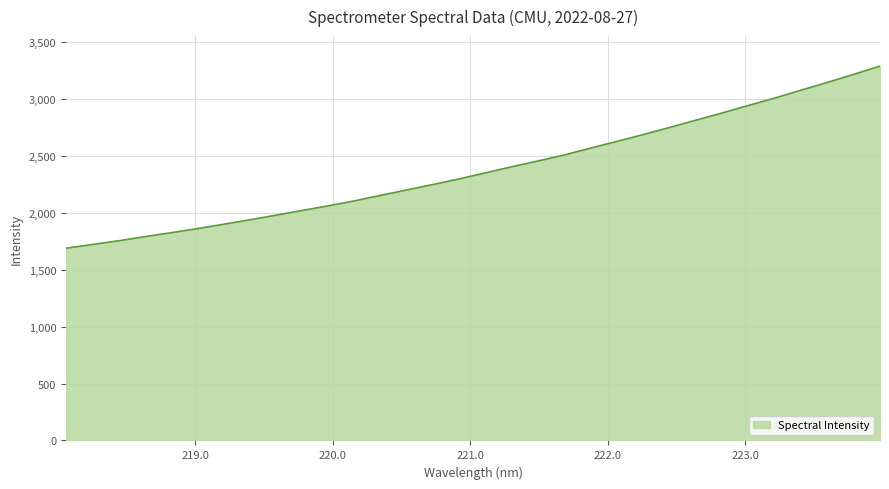

What is the difference between the maximum and second lowest values?

1568.7